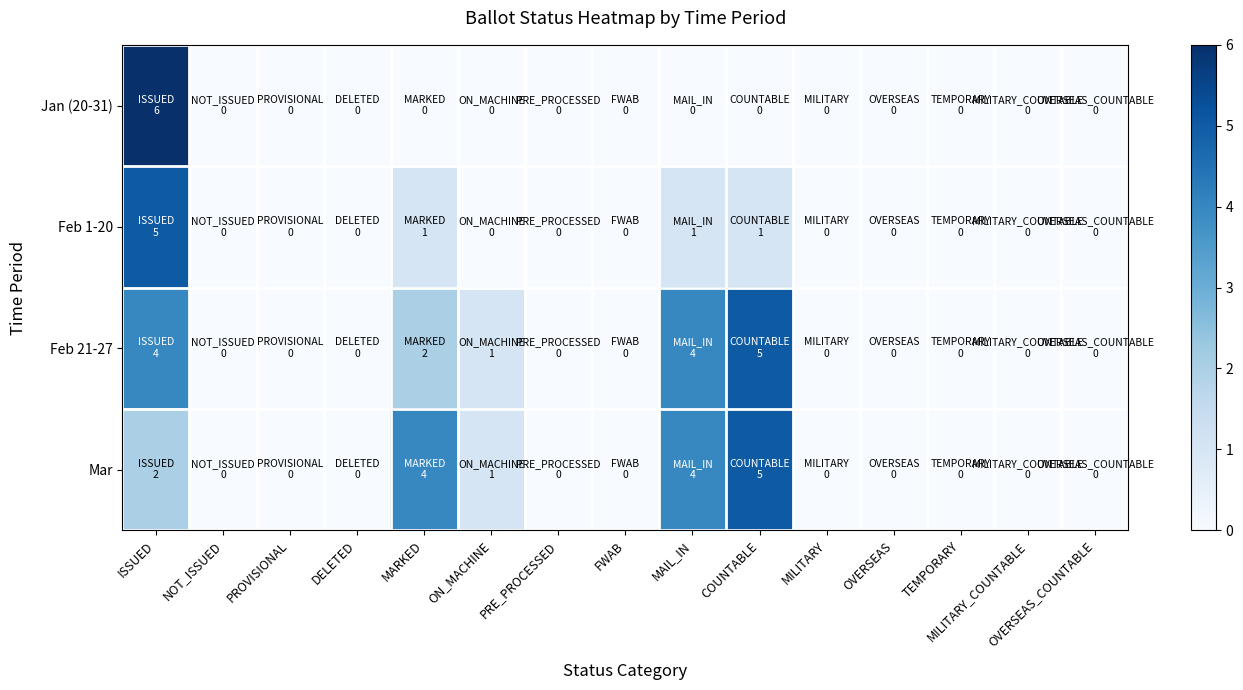

Between PROVISIONAL and ON_MACHINE, which series saw the biggest shift?

Feb 21-27